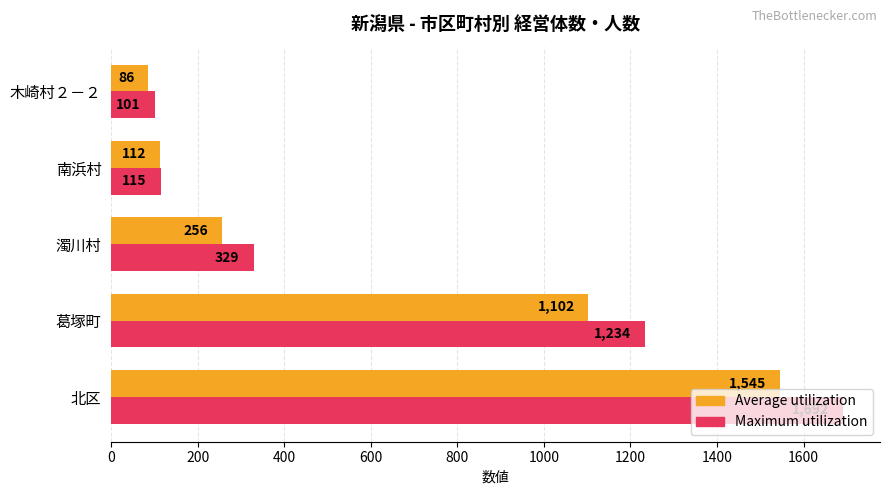

The value of Maximum utilization at 濁川村 is 329. True or false?

True